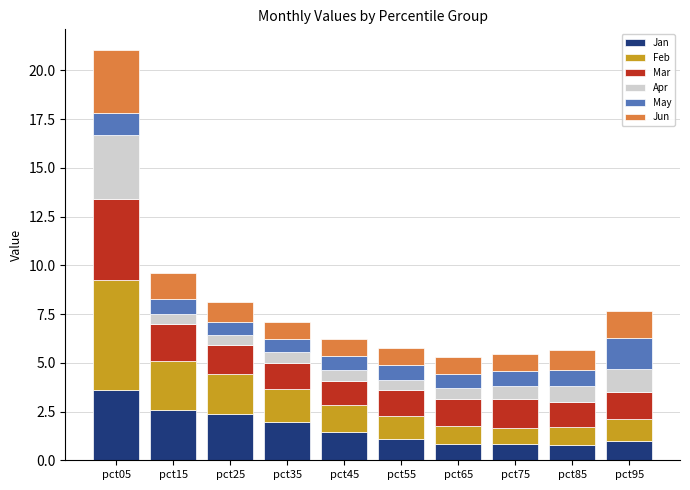

What is the total value across all series at pct95?

7.7